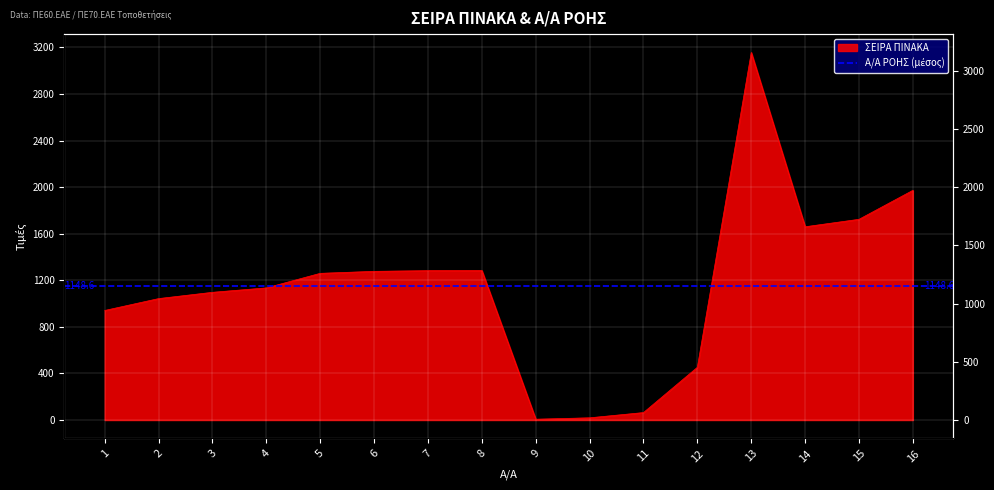

What is the minimum value shown in the chart?

7